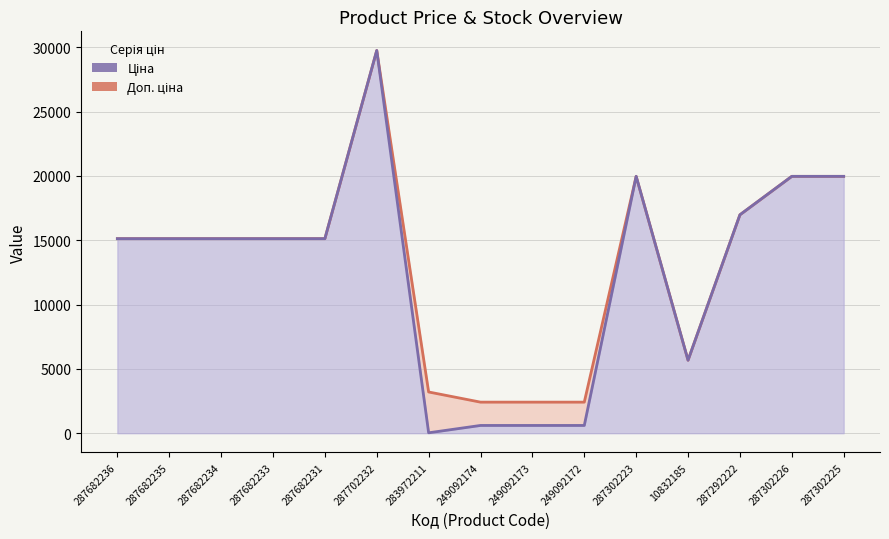

What is the value of the Доп. ціна (mean) point at the 10th from the left?

2414.8